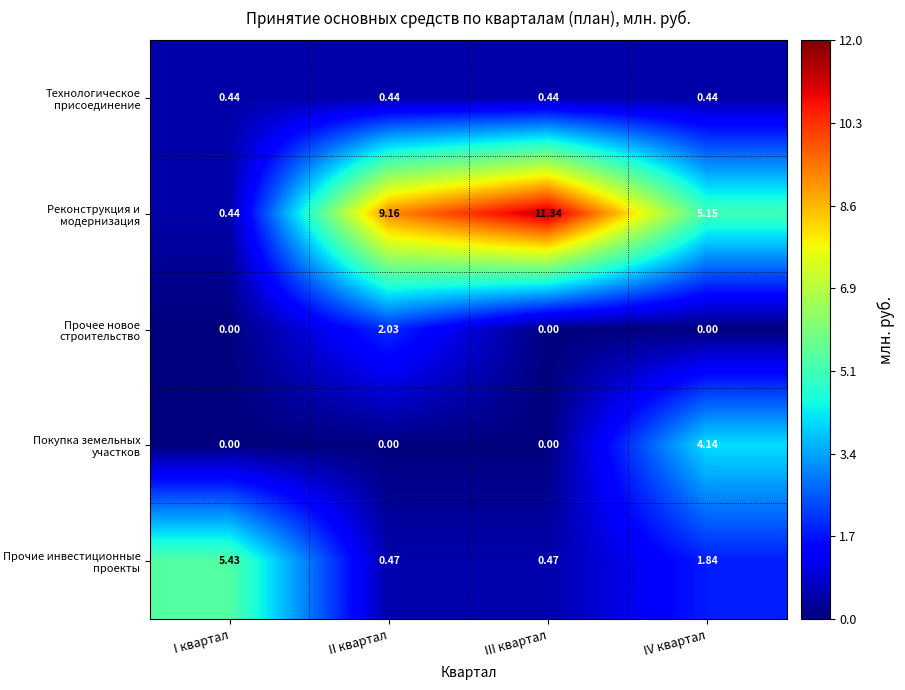

Between I квартал and II квартал, which series saw the biggest shift?

Реконструкция и модернизация